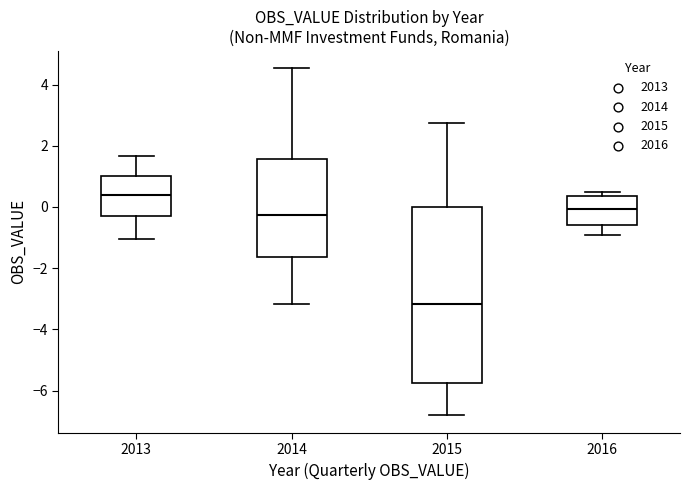

Reading left to right, transcribe this box plot: for each box, give where its median line is, the range the box spans, and where its two whiskers end, as read against the y-axis. The values are not printed on the chart, so give them approximately, as read against the axis.

2013: median 0.4, box -0.2 to 1.0, whiskers -1.0 to 1.6
2014: median -0.2, box -1.6 to 1.6, whiskers -3.2 to 4.6
2015: median -3.2, box -5.8 to 0.0, whiskers -6.8 to 2.8
2016: median 0.0, box -0.6 to 0.4, whiskers -0.8 to 0.4 (just above the box's upper edge)